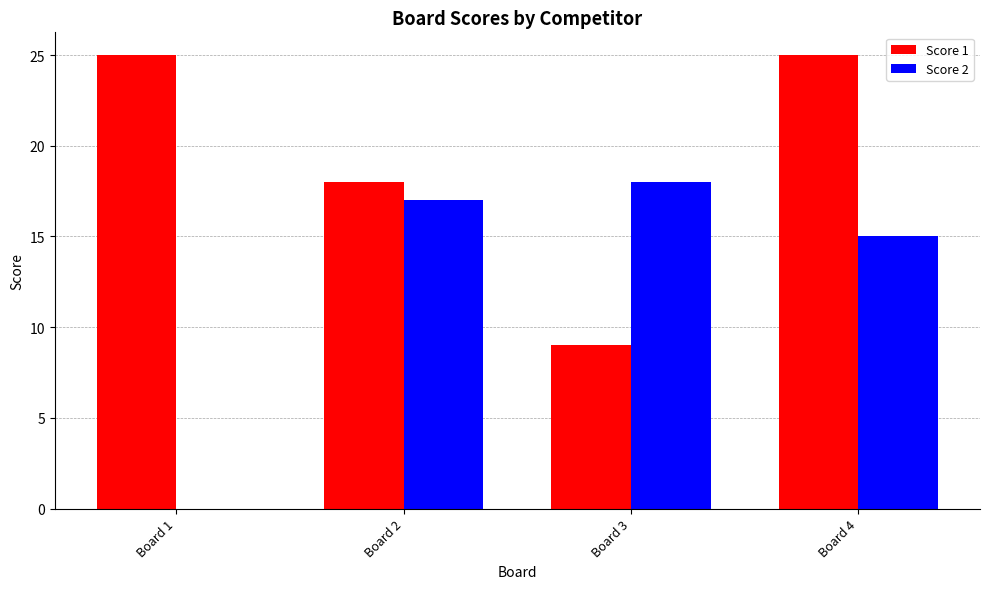

Reading left to right, extract all data points from this chart.

Score 1: 25	18	9	25
Score 2: 0	17	18	15